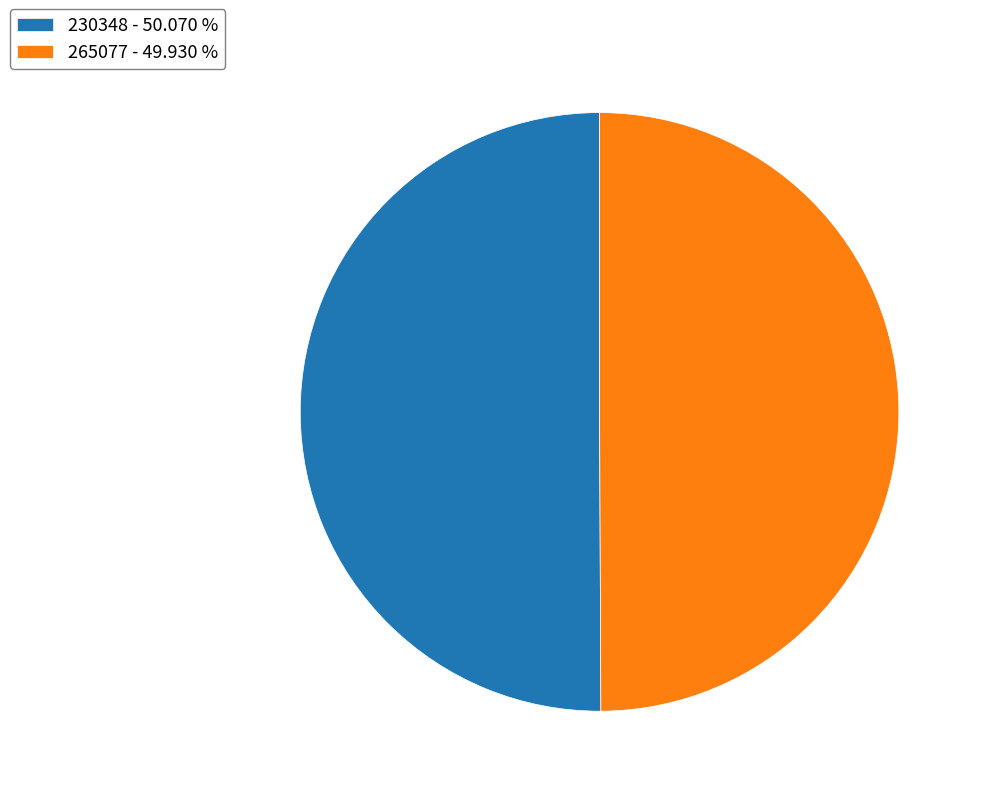

True or false: 230348 accounts for 44% of the total.

False